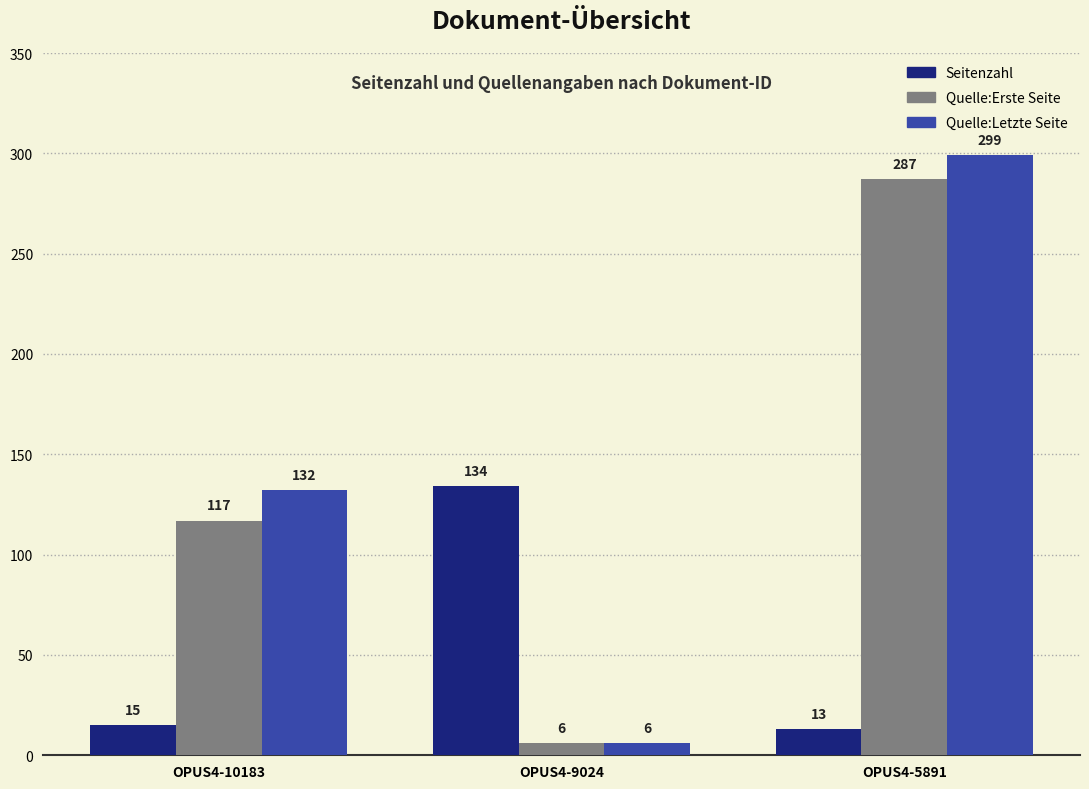

Between OPUS4-10183 and OPUS4-9024, which series saw the biggest shift?

Quelle:Letzte Seite